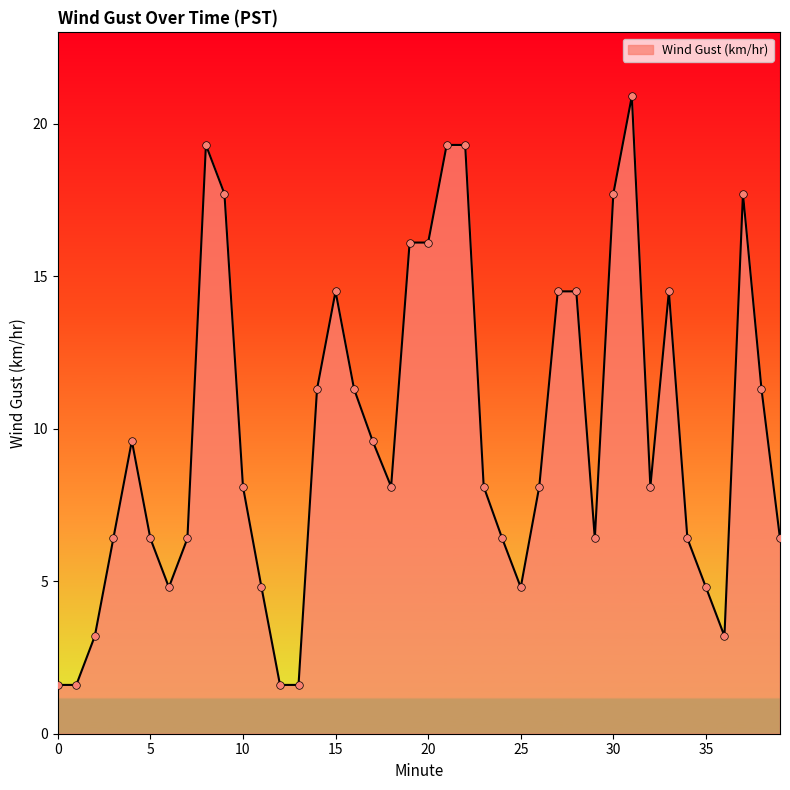

What is the maximum value shown in the chart?

20.9